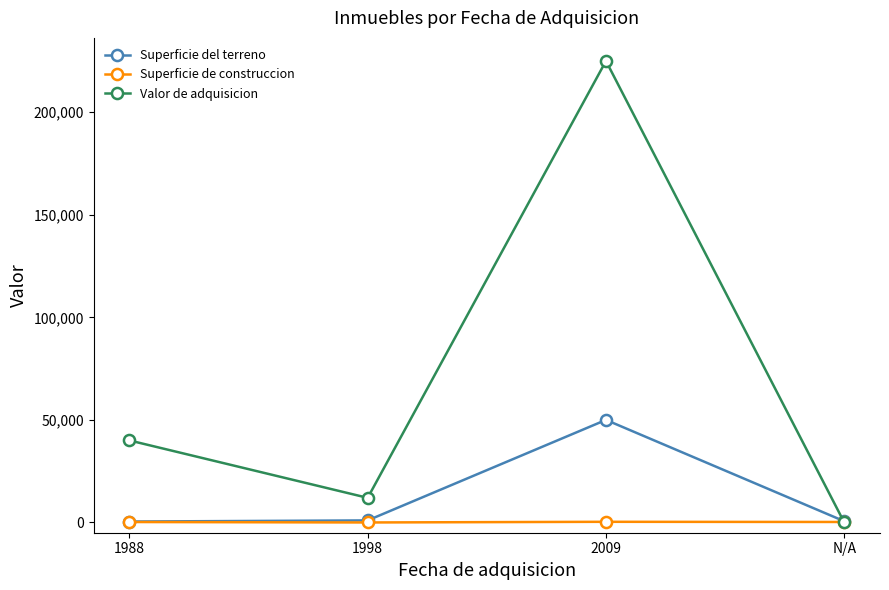

Which series has the largest total across all categories?

Valor de adquisicion